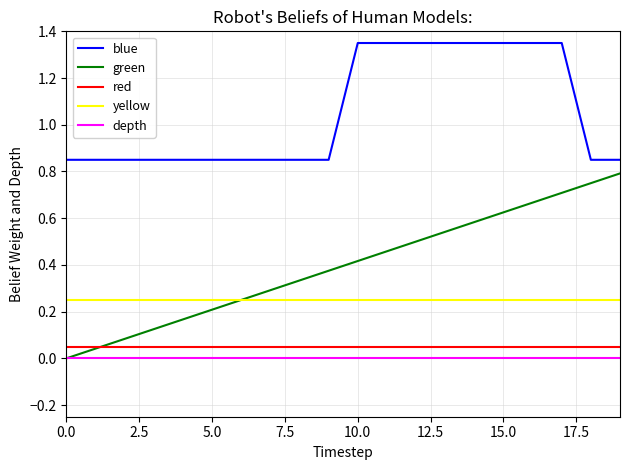

True or false: depth and blue cross at least once.

False